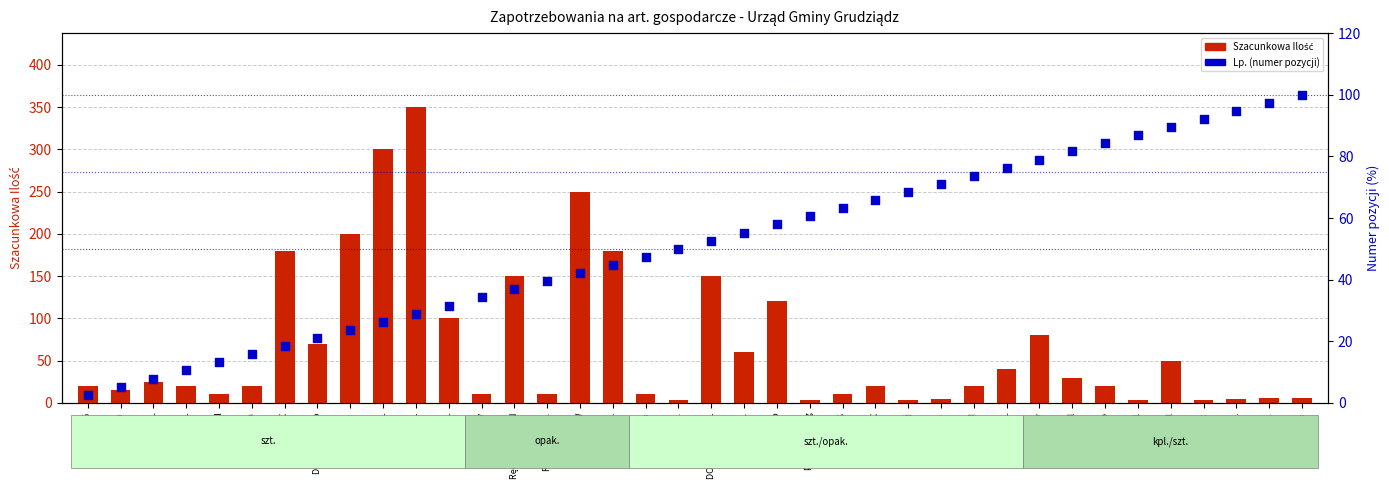

Which series reaches the maximum Y coordinate?

Szacunkowa Ilość